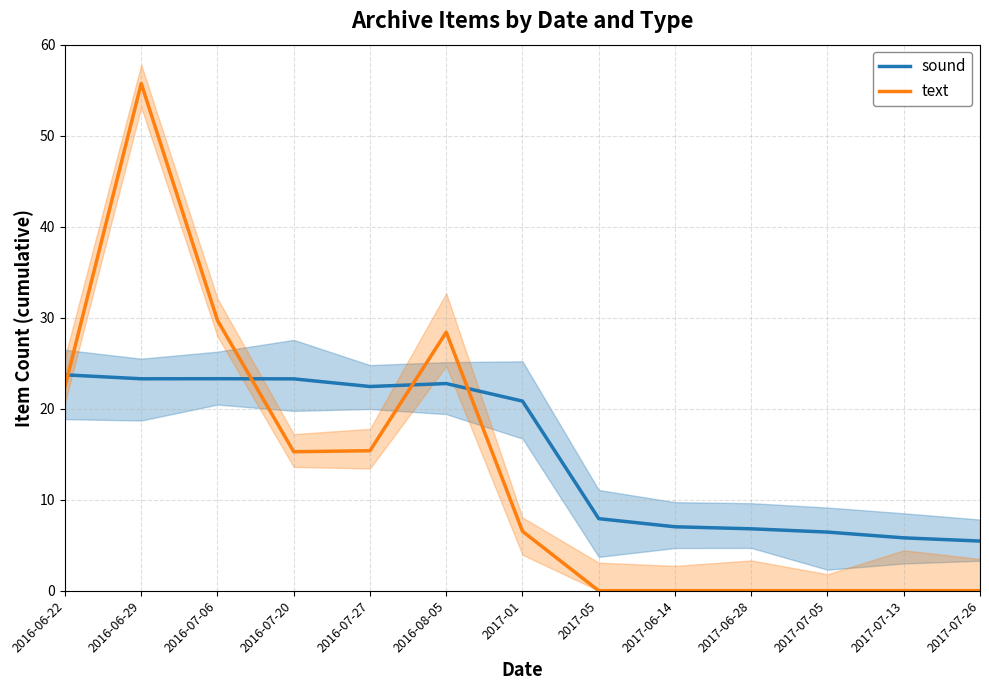

What is the sum of the text values at 2017-05 and 2017-01?

6.5